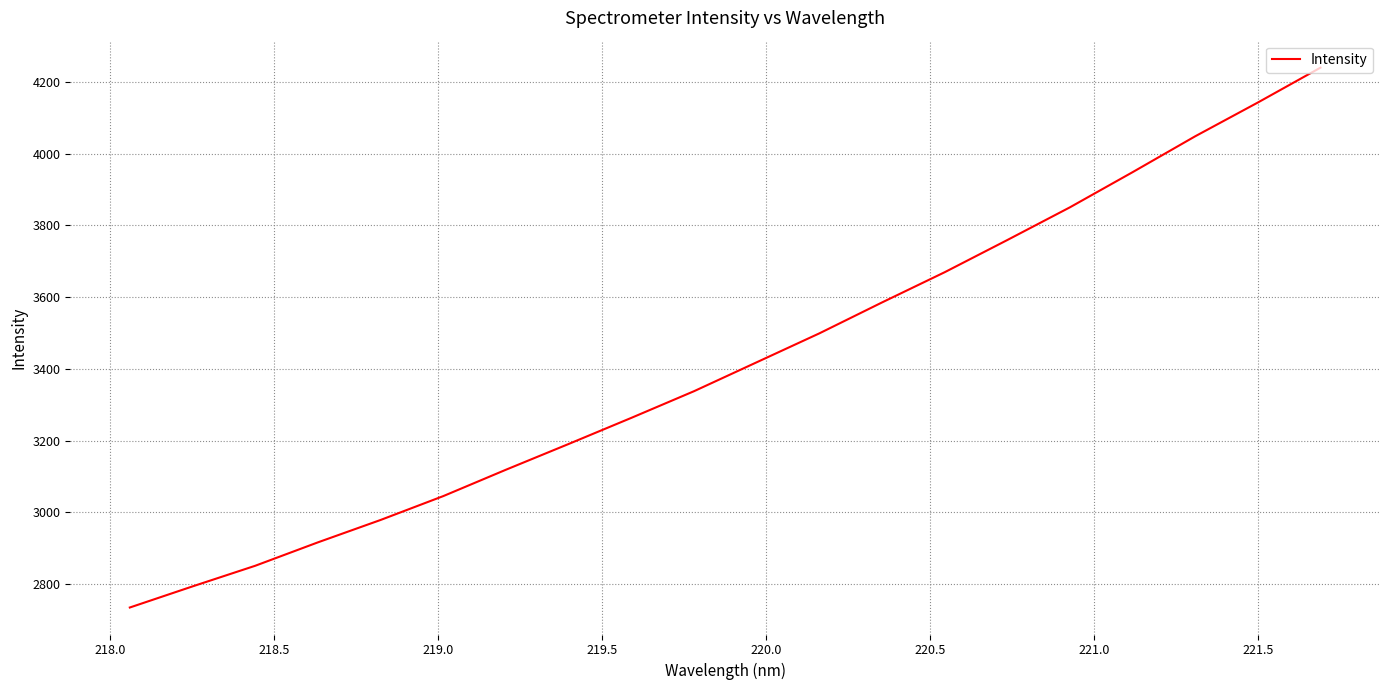

What is the minimum value shown in the chart?

2734.5